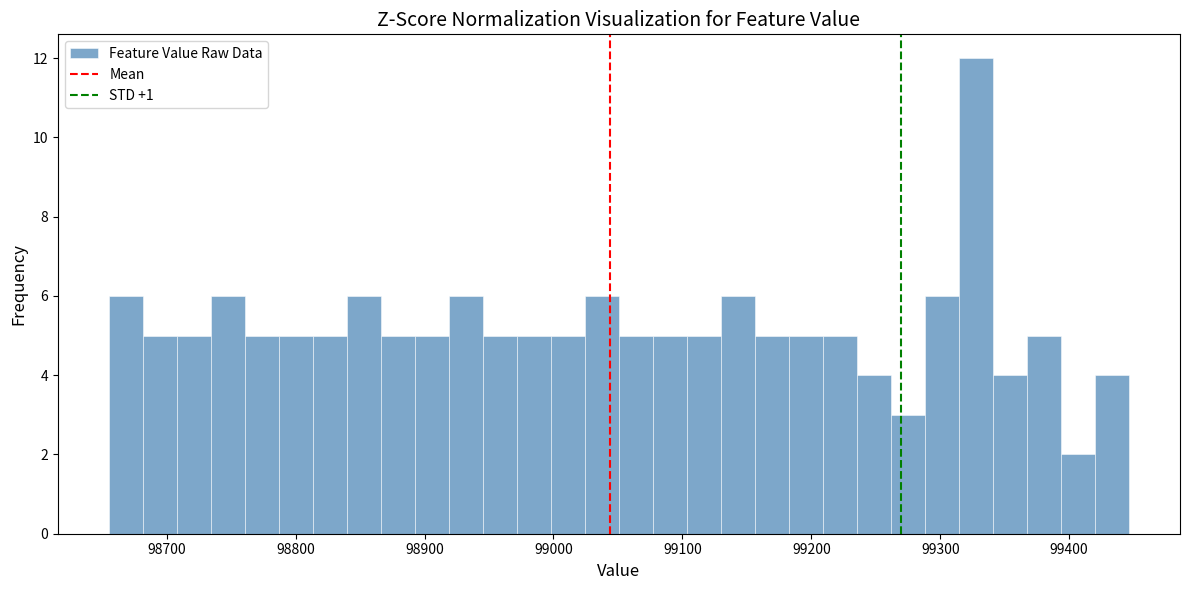

Read against the x-axis, roughly where is the centre of the tallest bar?

99330